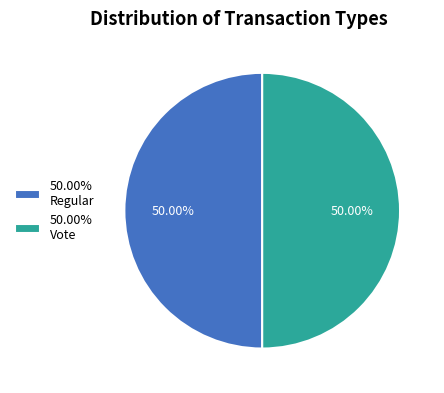

Is the sum of 50.00% Vote and 50.00% Regular greater than half?

Yes